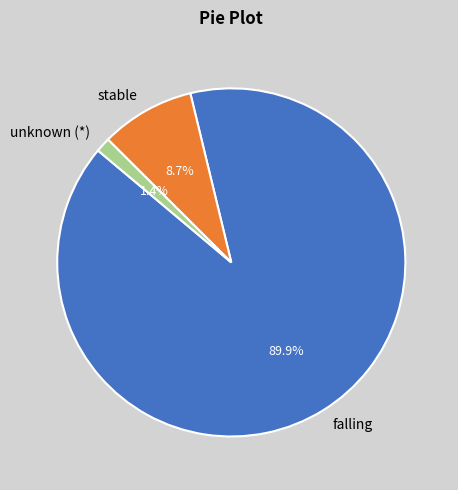

Which category accounts for the majority?

falling